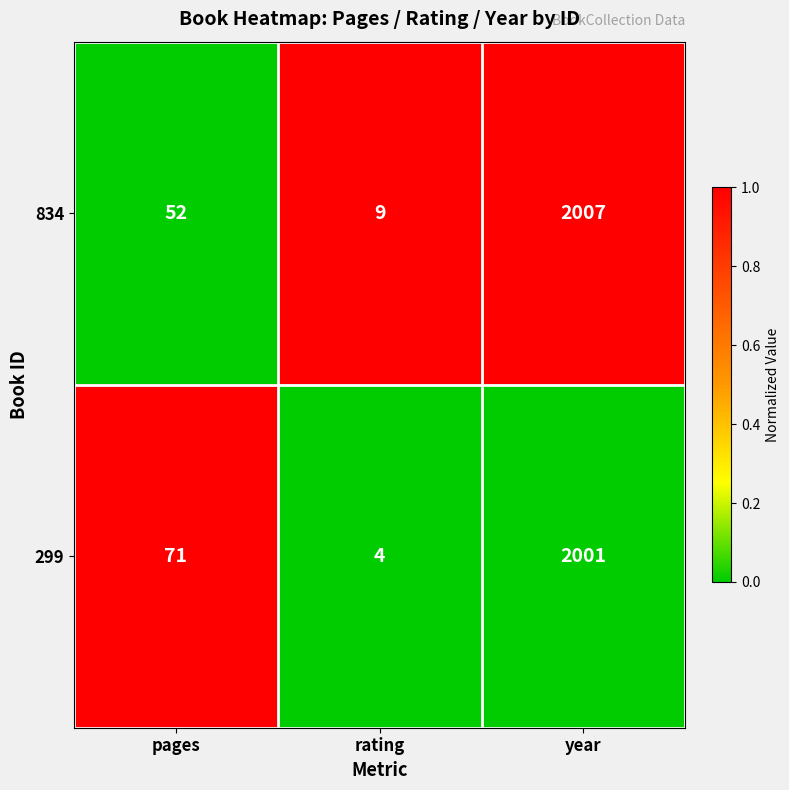

Rank the series by their maximum value, from highest to lowest.

834, 299